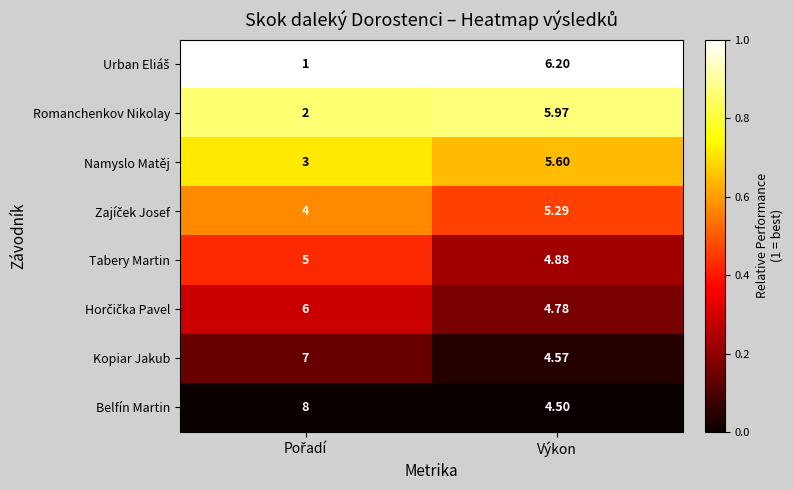

How many distinct data groups are displayed?

8